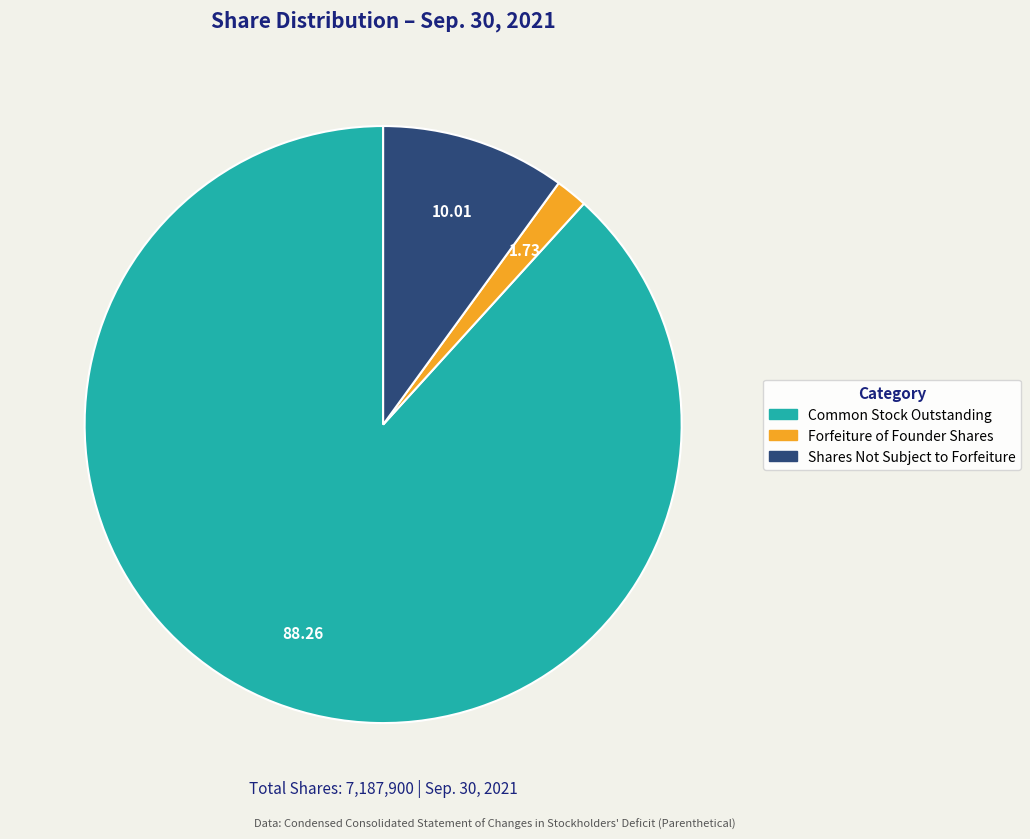

To the nearest percent, what is the difference between the largest and smallest slice percentages?

87%